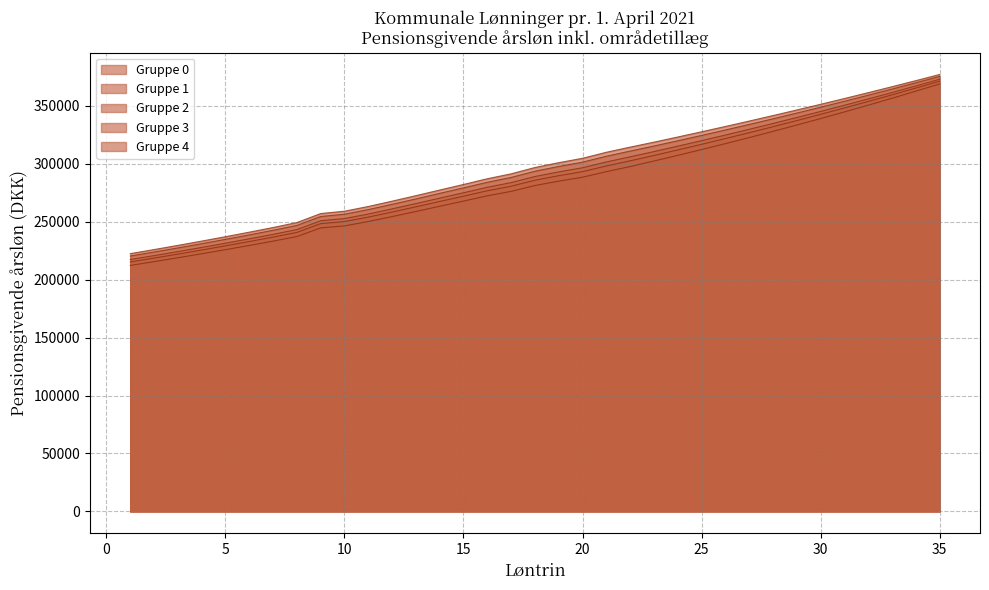

At which label does Gruppe 1 reach its peak?

35